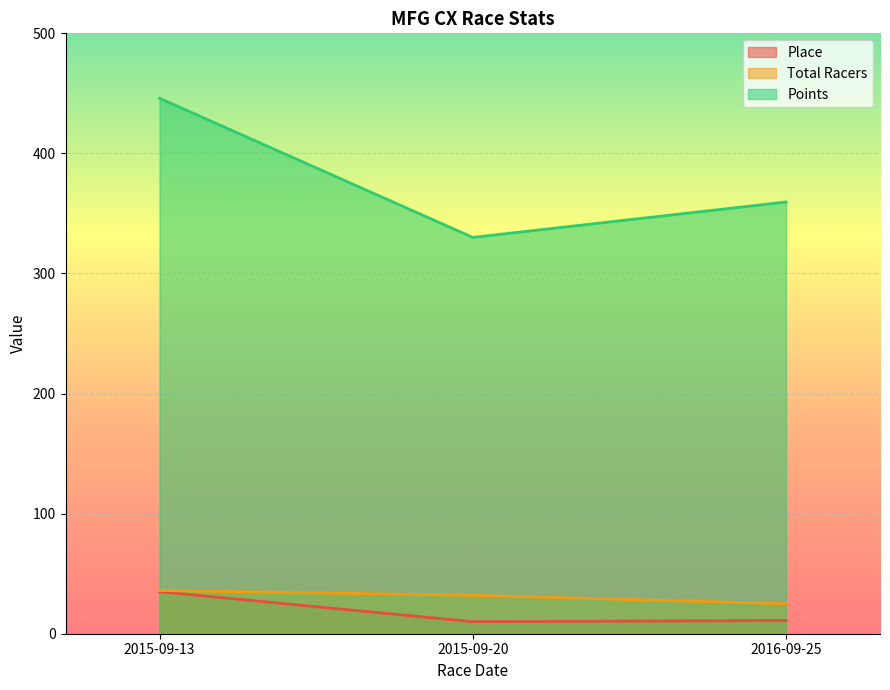

Which series has the largest range (max minus min)?

Points